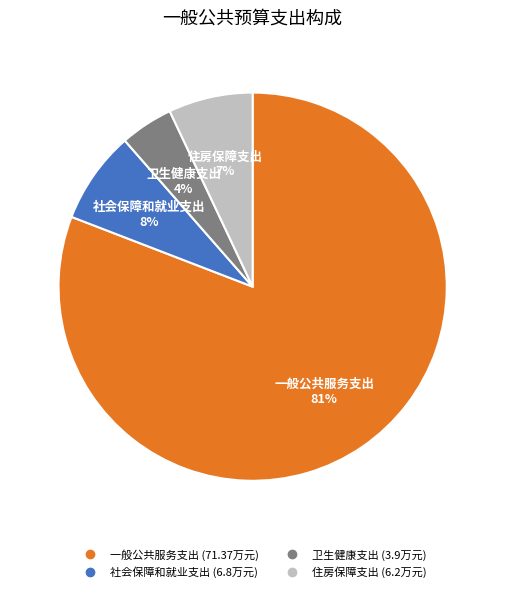

Approximately how many times larger is the value at 卫生健康支出 compared to 住房保障支出?

0.6